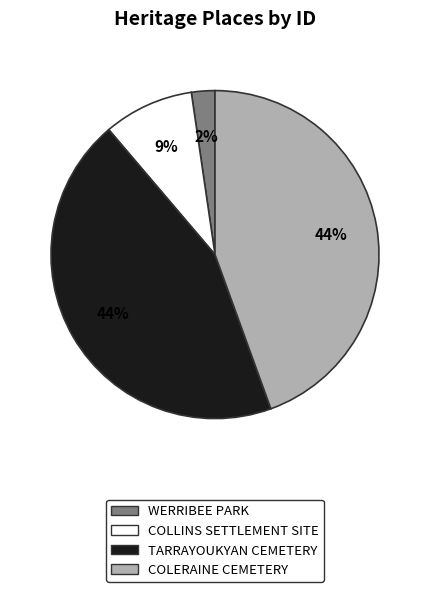

Is the sum of TARRAYOUKYAN CEMETERY and WERRIBEE PARK greater than half?

No